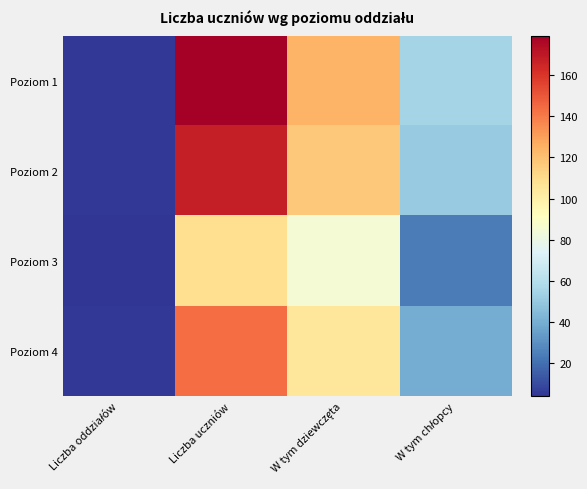

At how many categories does at least one series exceed 101?

2